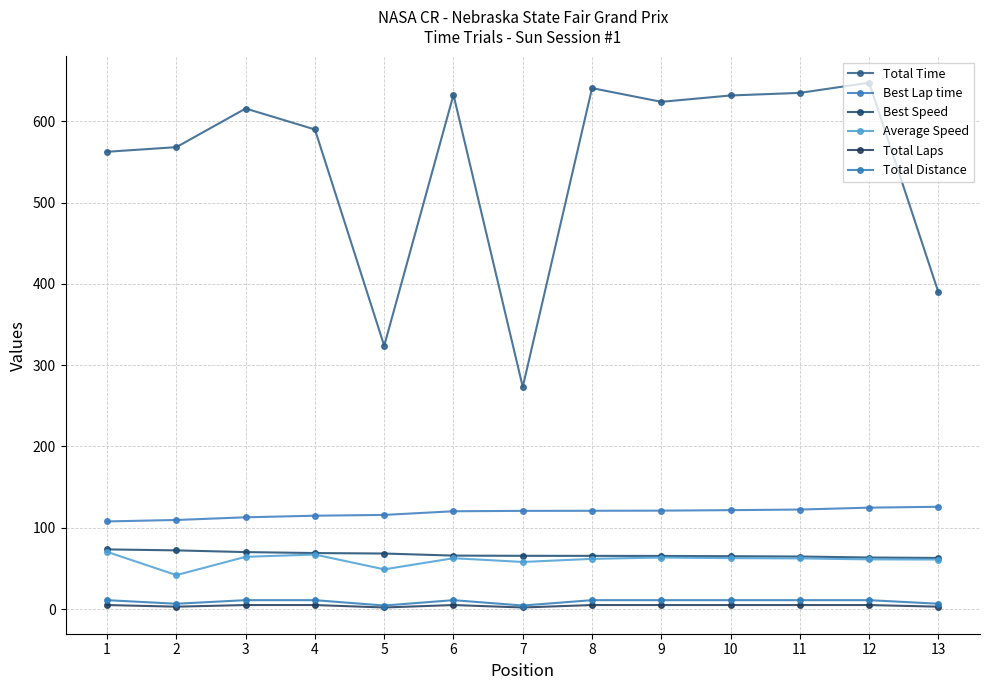

List the series in order of their peak value, highest first.

Total Time, Best Lap time, Best Speed, Average Speed, Total Distance, Total Laps